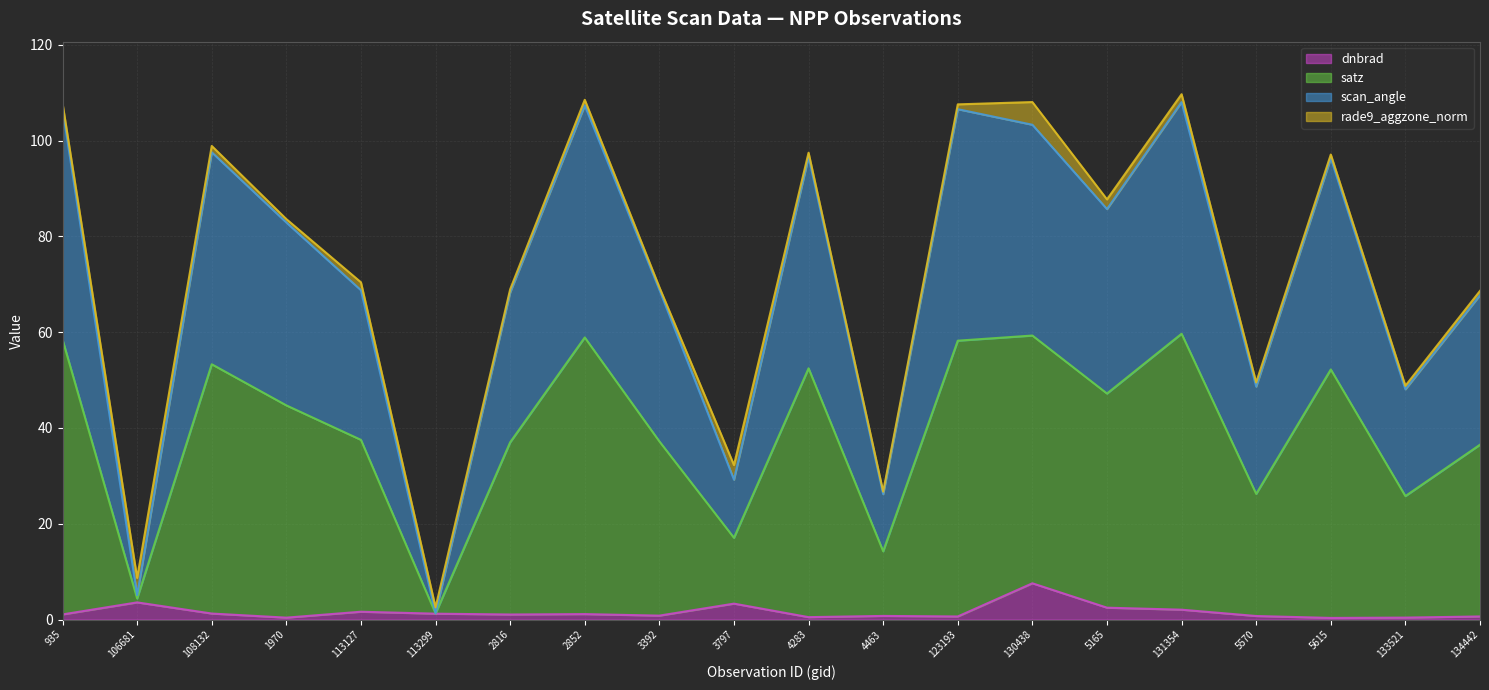

The value of dnbrad (line) at 113127 is 1.6. True or false?

True